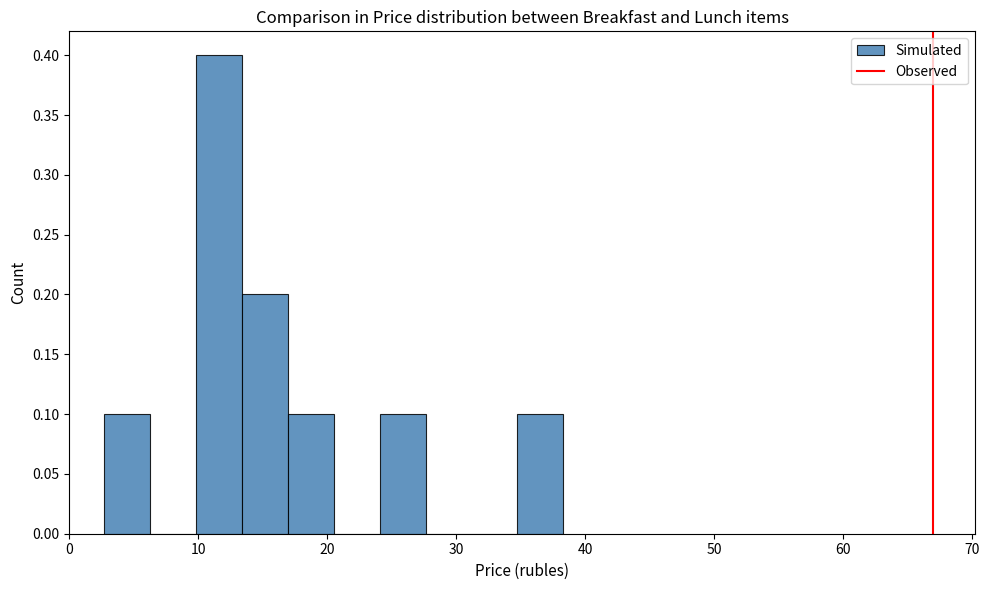

Read against the x-axis, roughly where is the centre of the tallest bar?

12